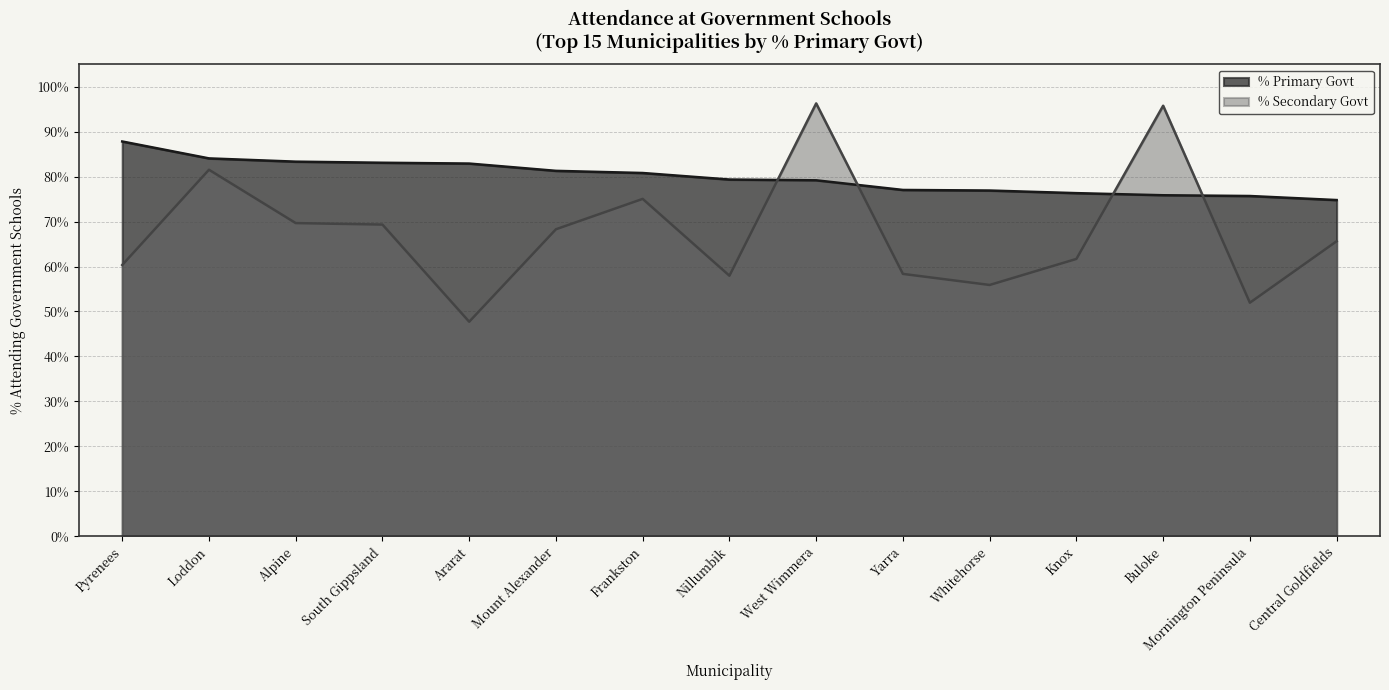

At which category is the sum across all series the highest?

West Wimmera